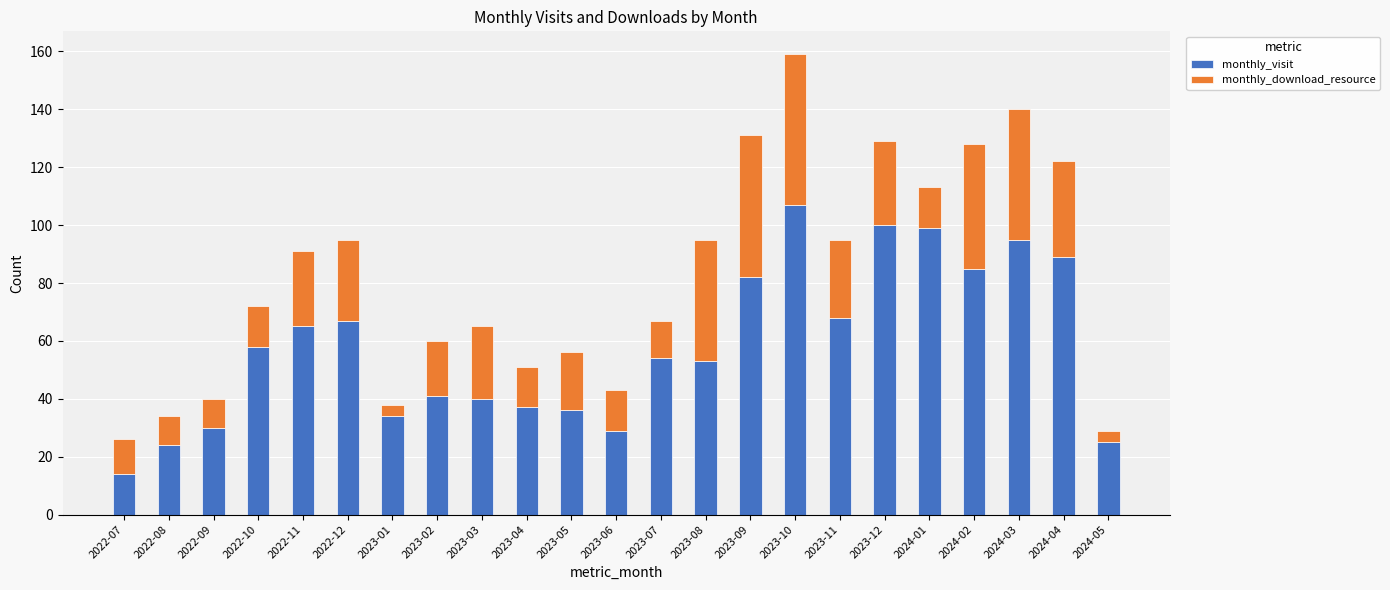

What is the maximum value for monthly_visit?

107